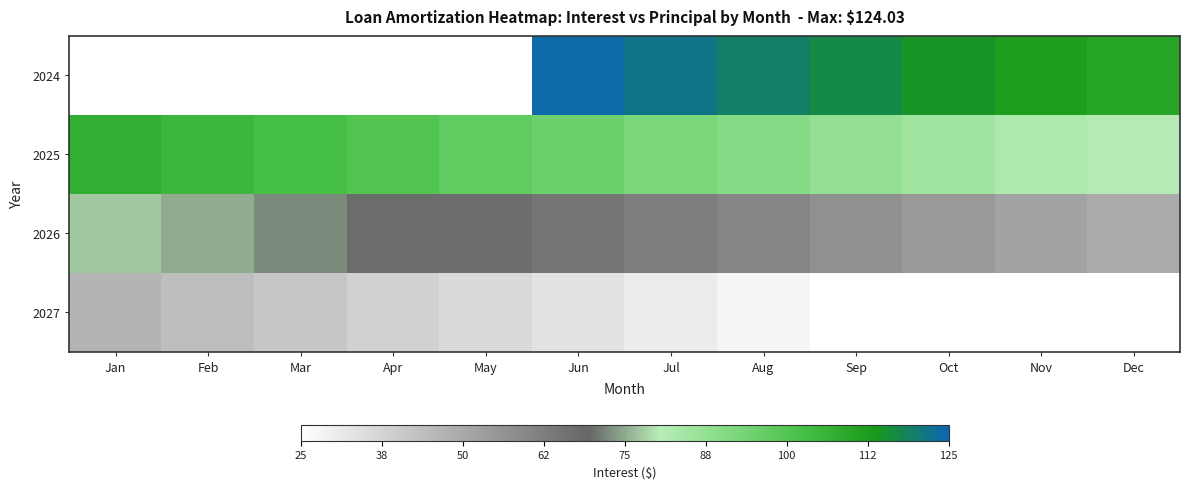

At which category is the sum across all series the highest?

Jun